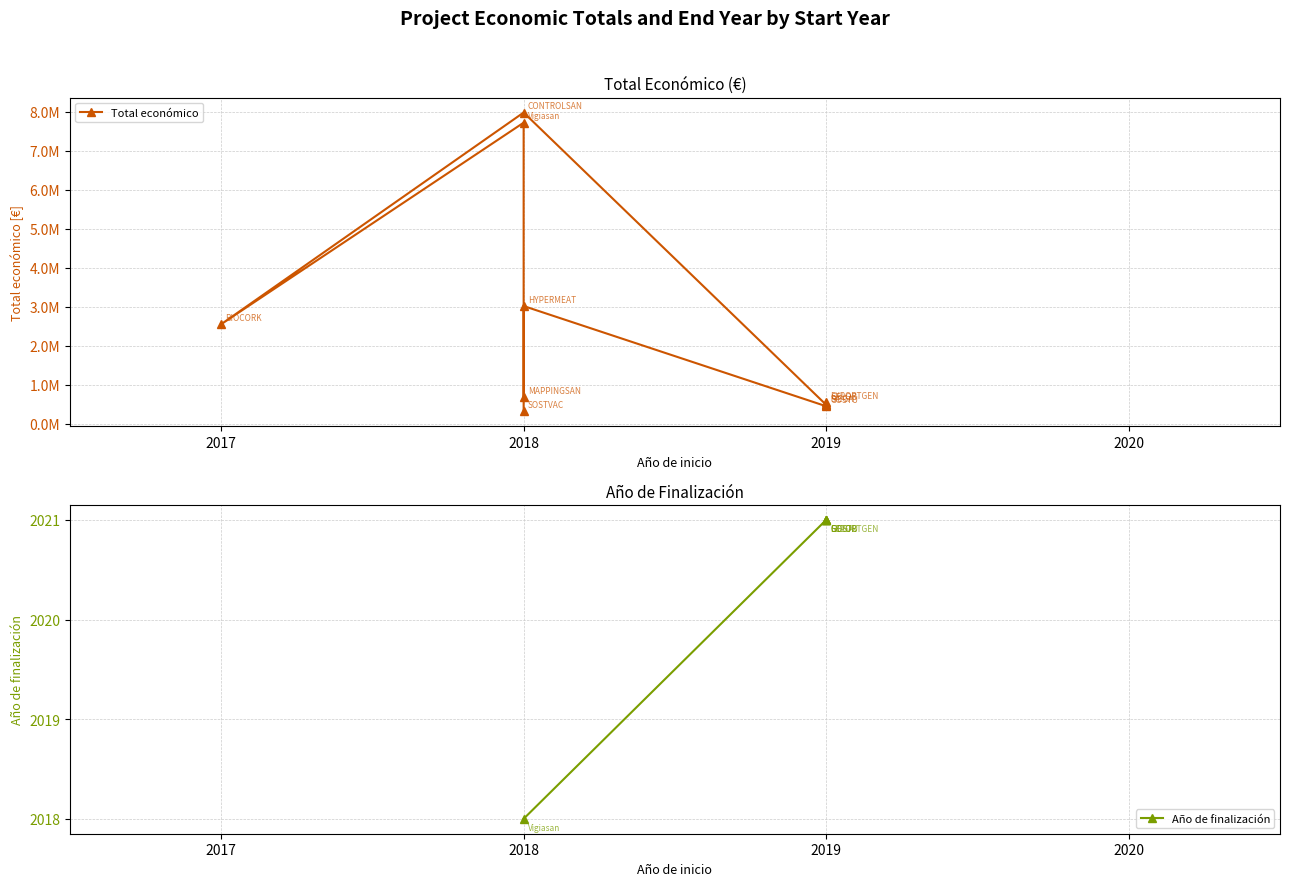

Which category has the lowest value across all series?

2018